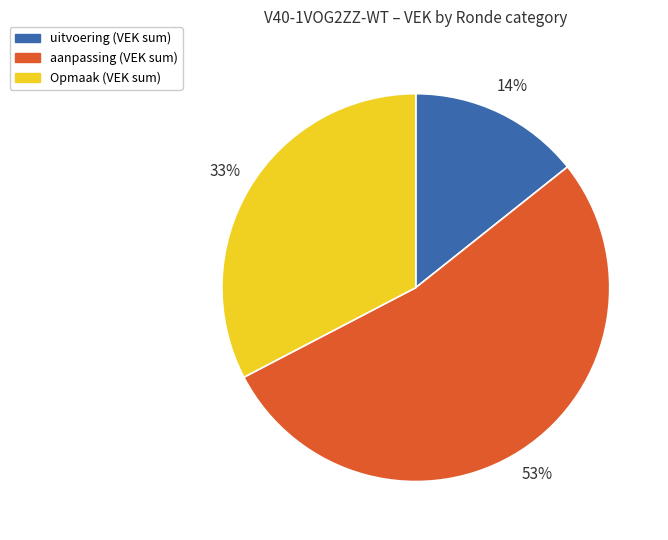

How many slices are in this pie chart?

3